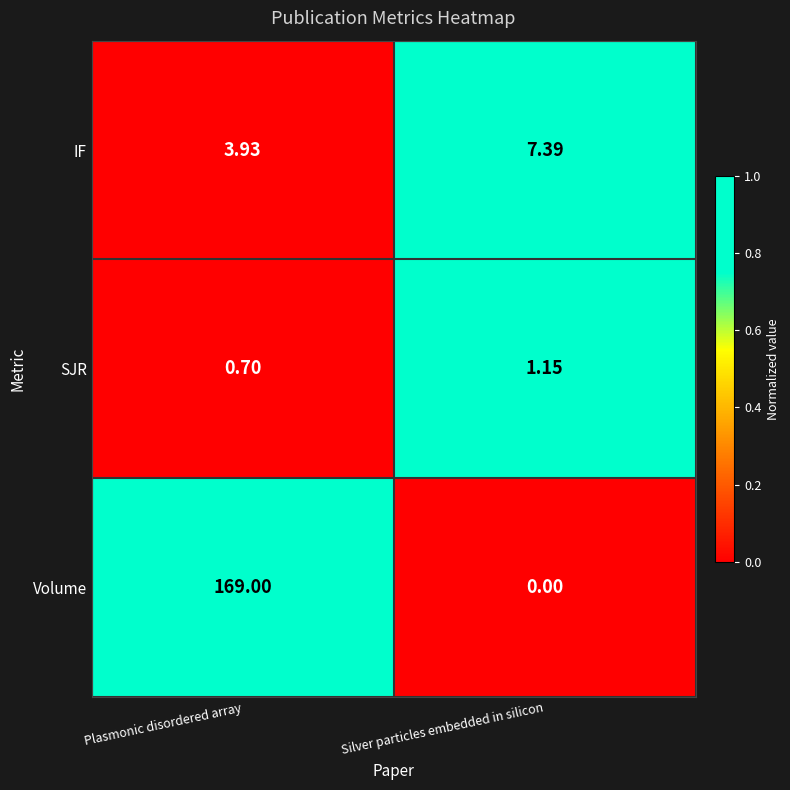

At which category is the sum across all series the highest?

Plasmonic disordered array